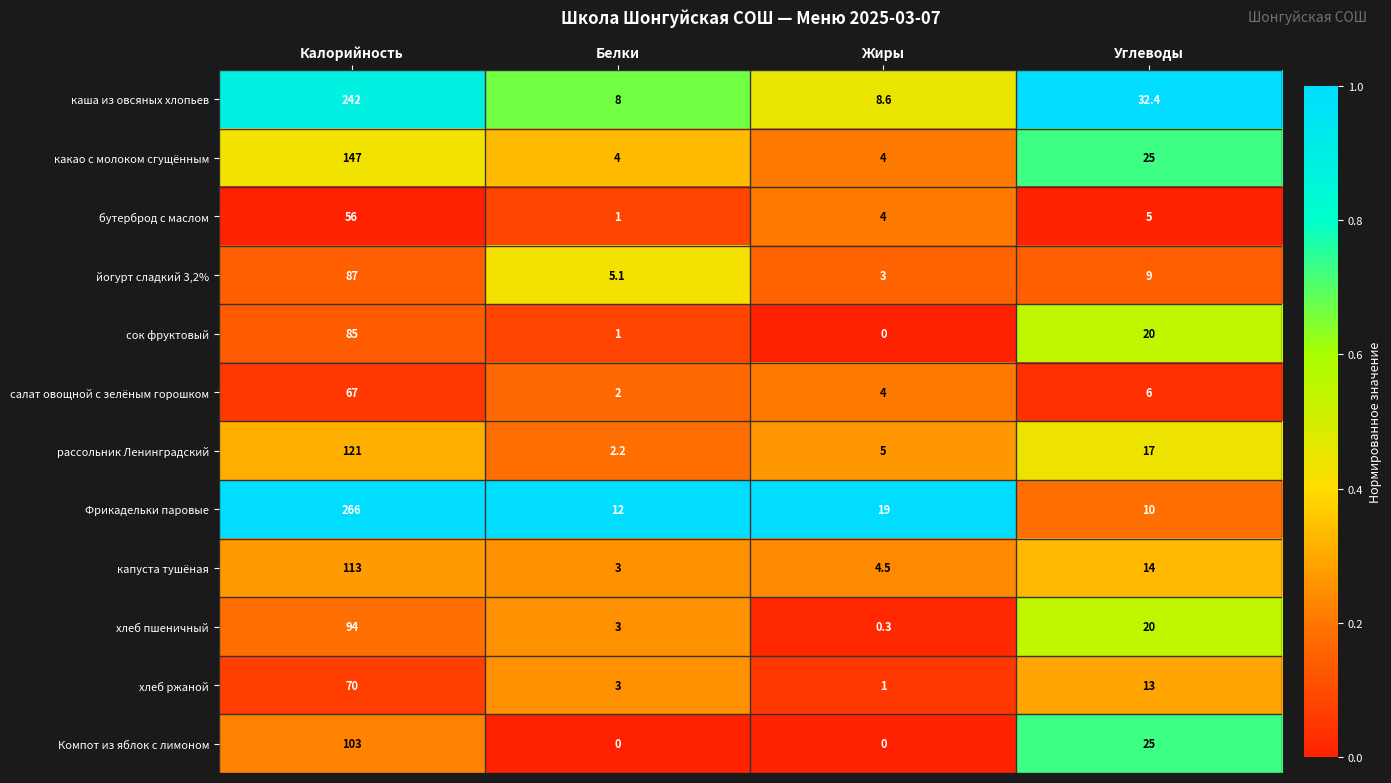

What is the total value across all series at Жиры?

53.4